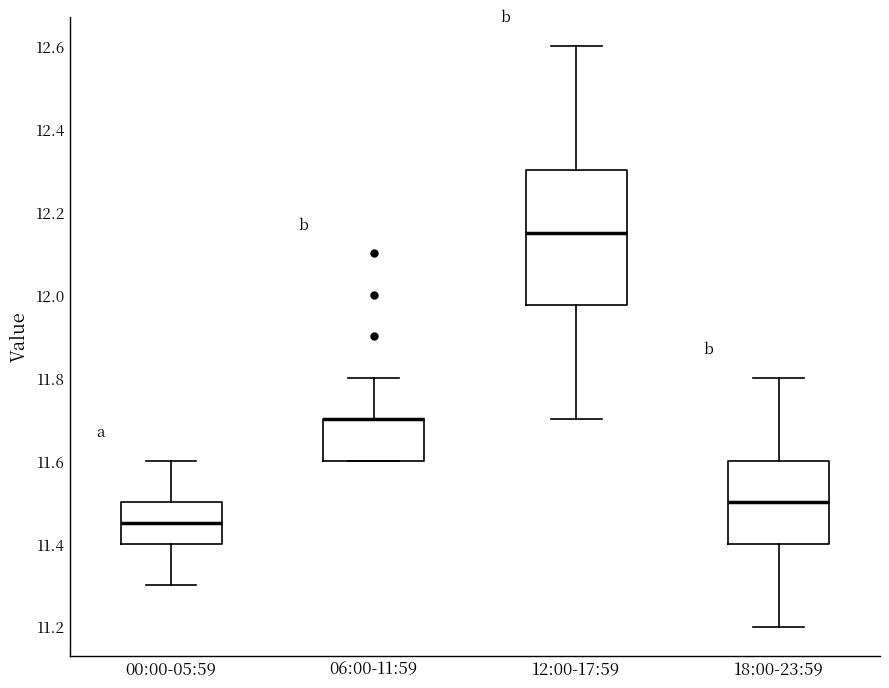

Where is the upper edge of the box for 00:00-05:59 on the y-axis? The values are not printed on the chart, so give them approximately, as read against the axis.

11.50